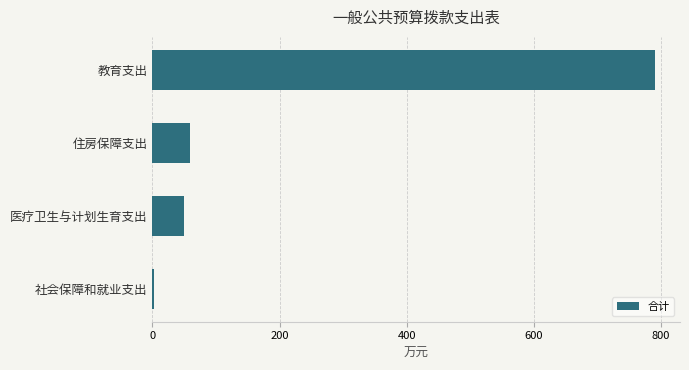

How many values exceed 59?

2